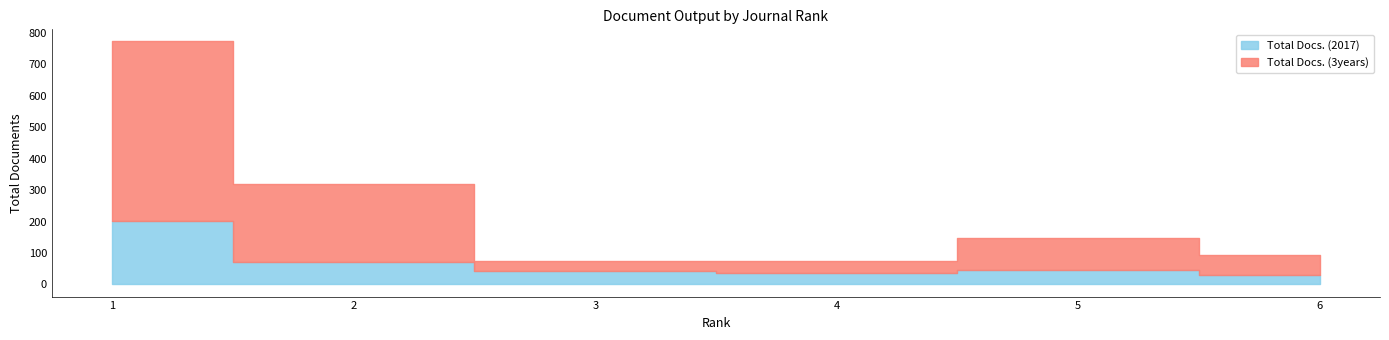

List the series in order of their overall mean, highest first.

Total Docs. (3years), Total Docs. (2017)